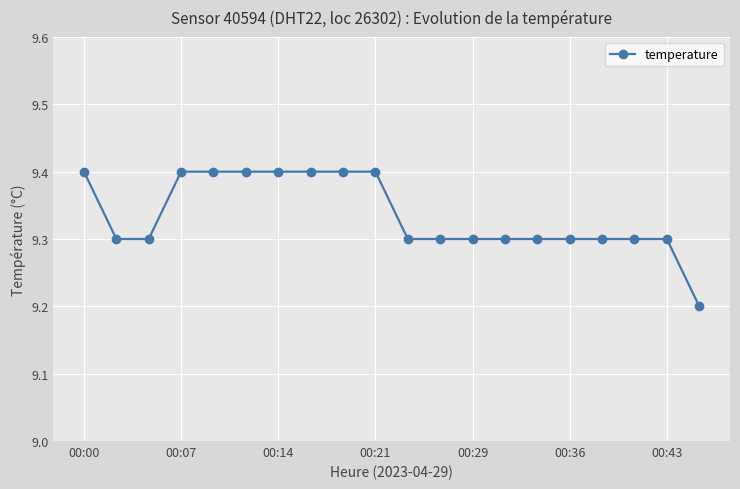

What is the average value?

9.3